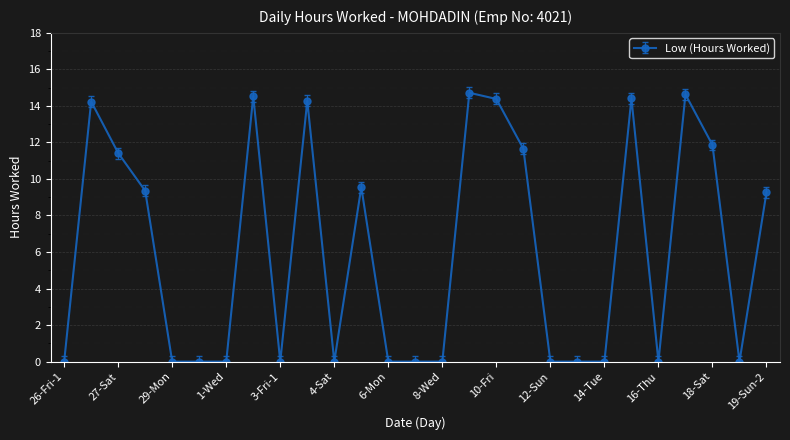

True or false: there are more than 2 points higher than both neighbors.

True